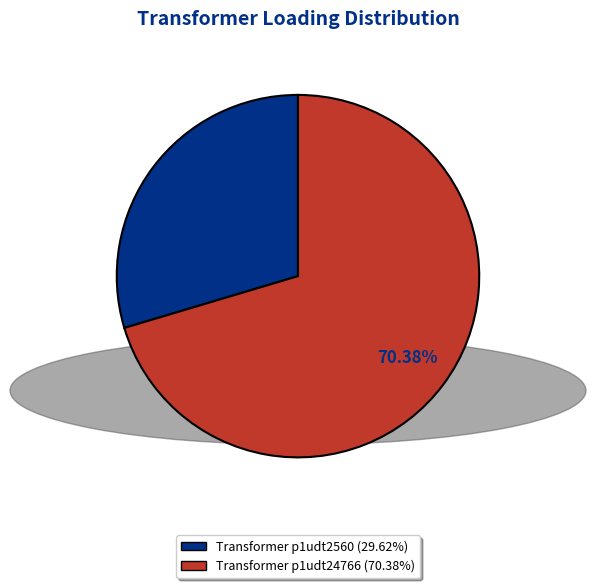

Rank the categories by value from highest to lowest.

Transformer p1udt24766 (70.38%), Transformer p1udt2560 (29.62%)